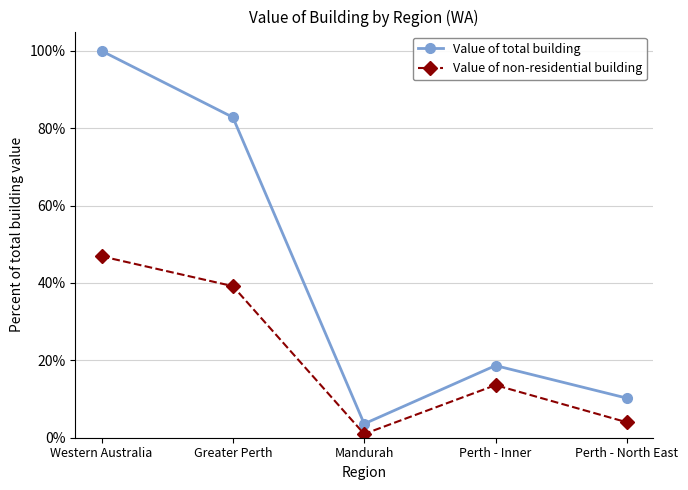

The Value of total building series shows 1.7 at Western Australia. True or false?

False